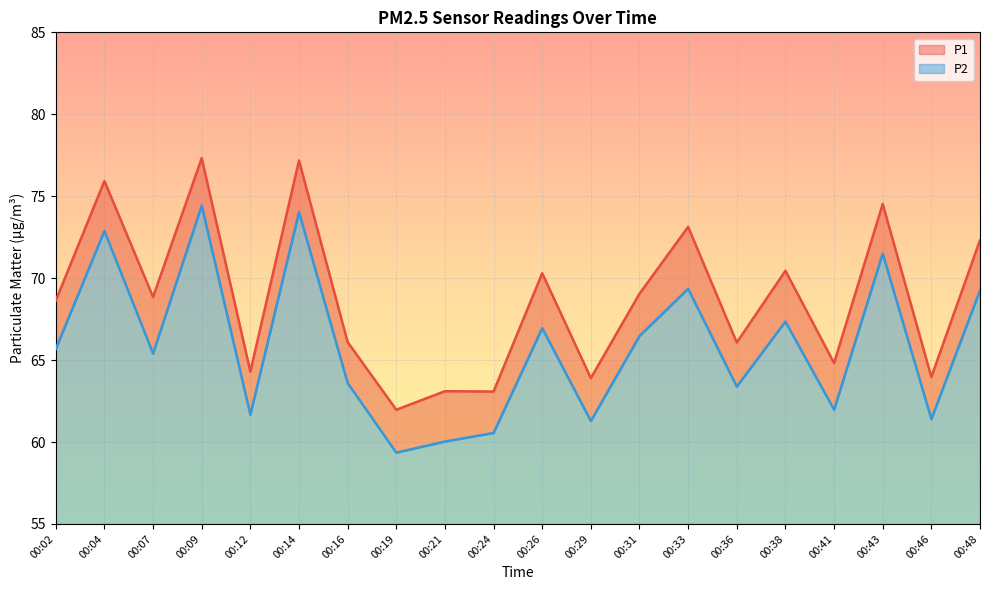

What is the value of the P1 point at the 13th from the left?

69.0